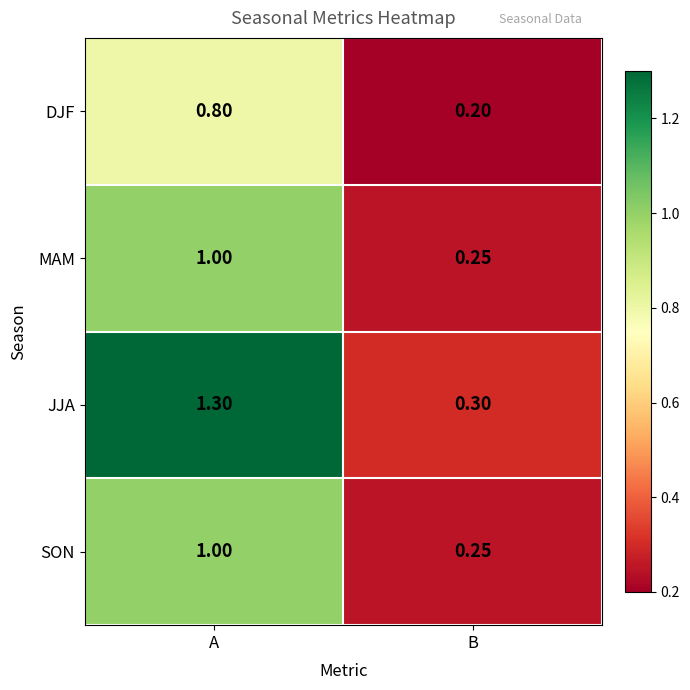

At which category is the sum across all series the highest?

A